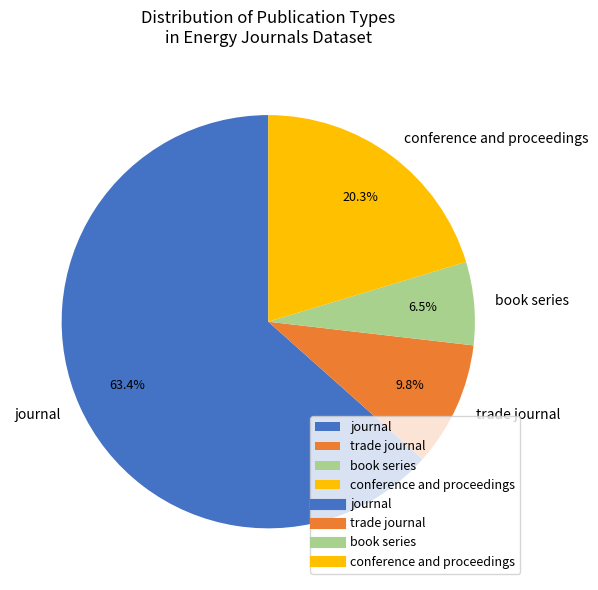

How many slices are in this pie chart?

4